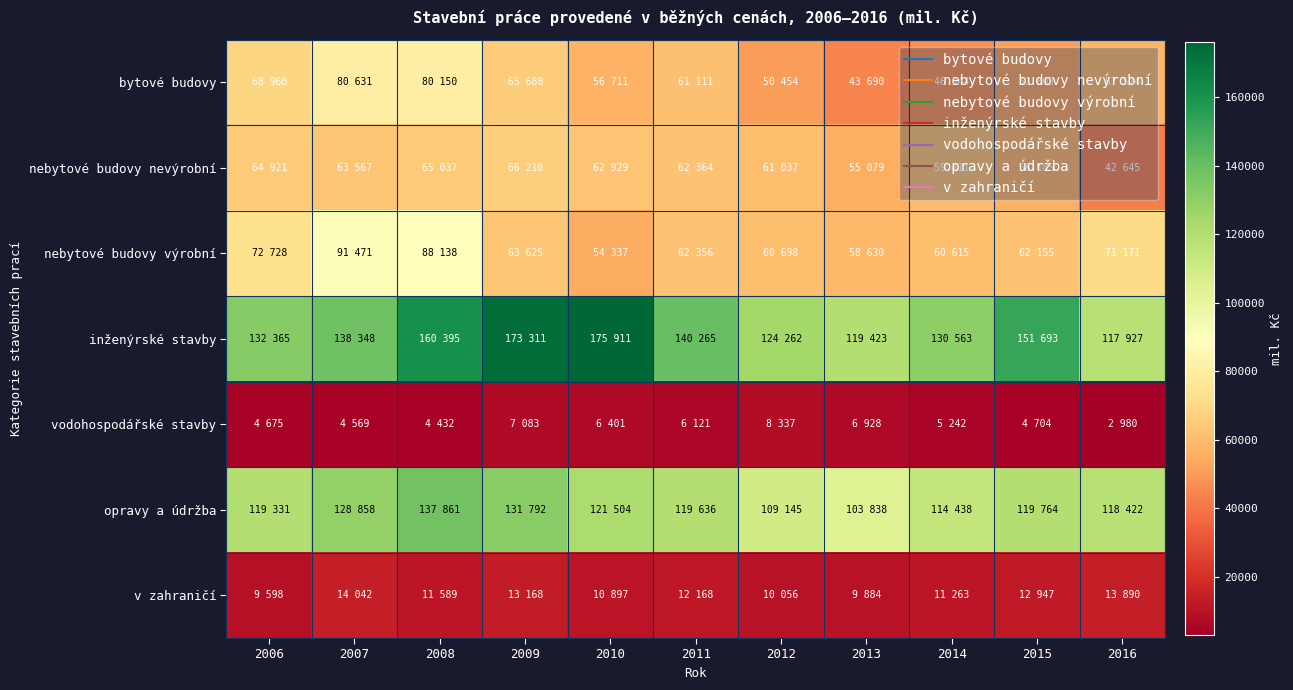

Which series changed the most between 2009 and 2014?

inženýrské stavby